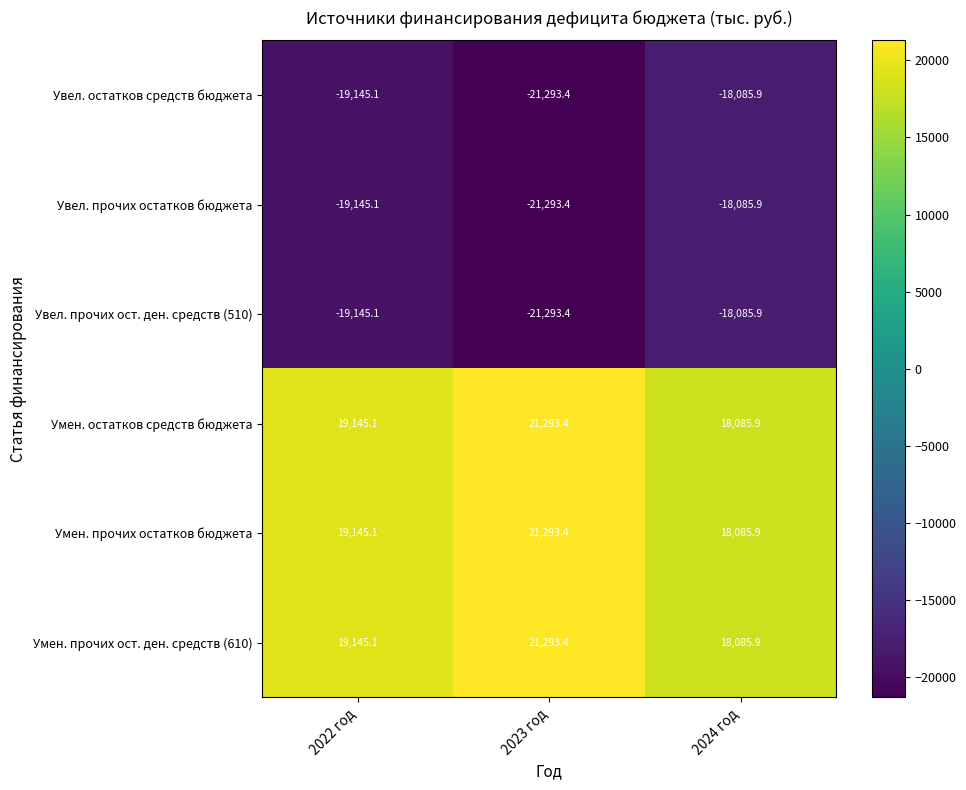

How many data points does each series have?

3